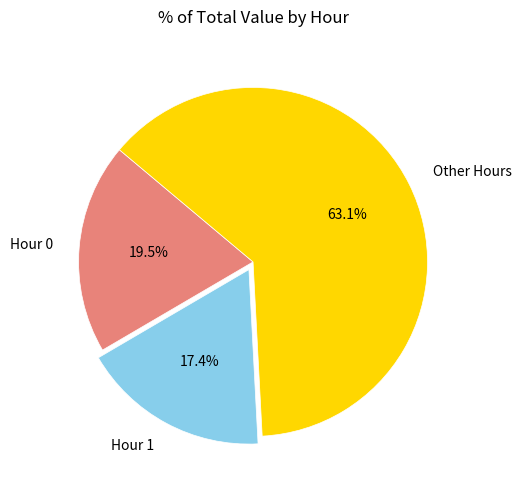

Which category has the biggest portion of the pie?

Other Hours